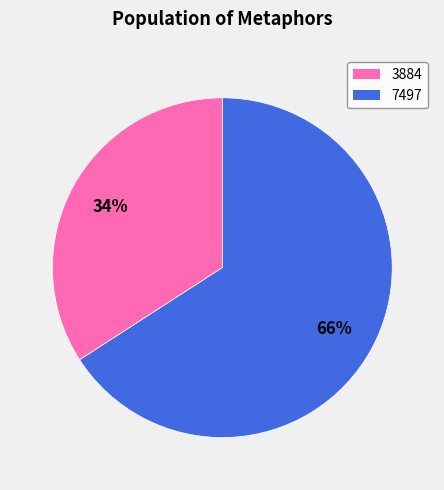

To the nearest percent, what is the difference between the largest and smallest slice percentages?

32%